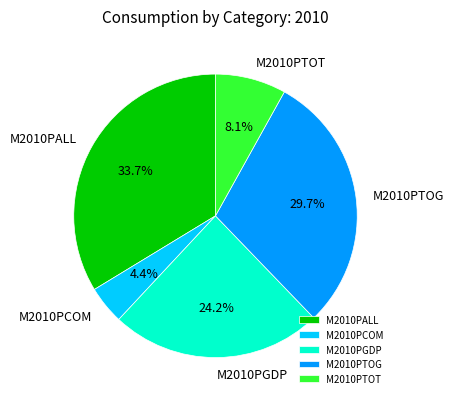

What percentage is the M2010PGDP slice, to the nearest percent?

24%